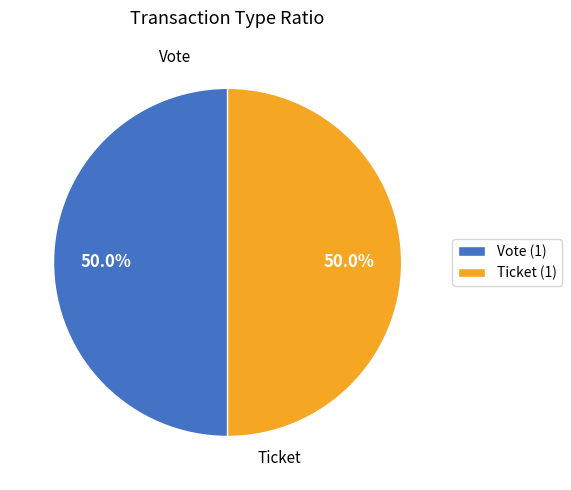

How many slices are in this pie chart?

2